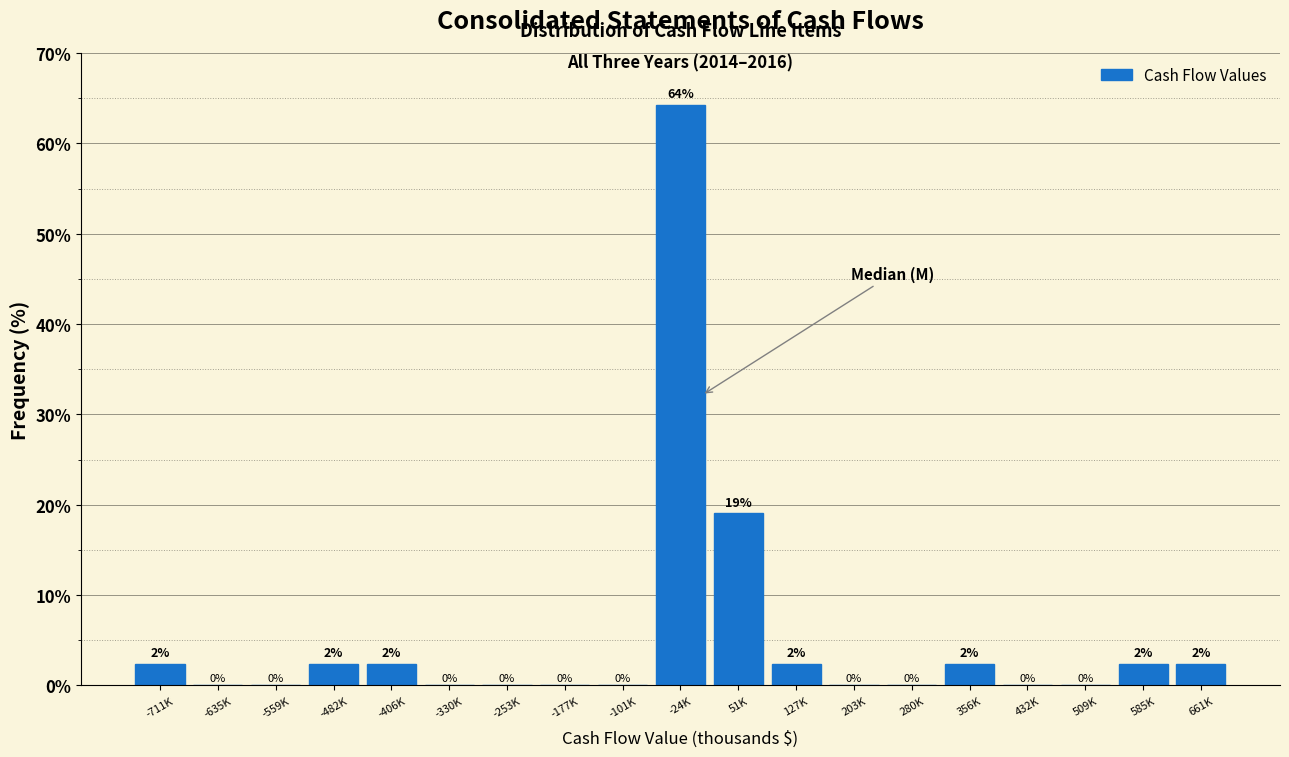

What is the greatest value displayed?

64.3